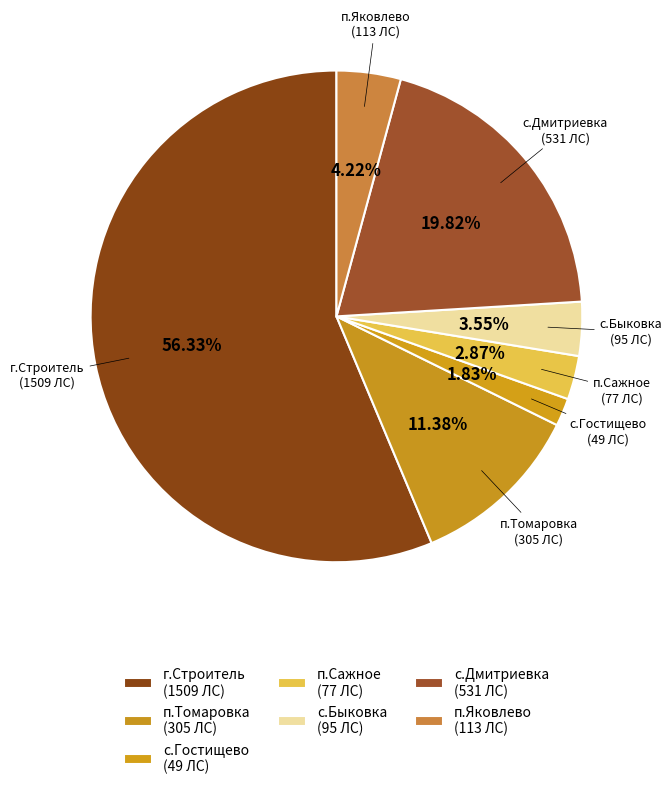

To the nearest percent, what is the difference between the г.Строитель and п.Томаровка slice percentages?

45%